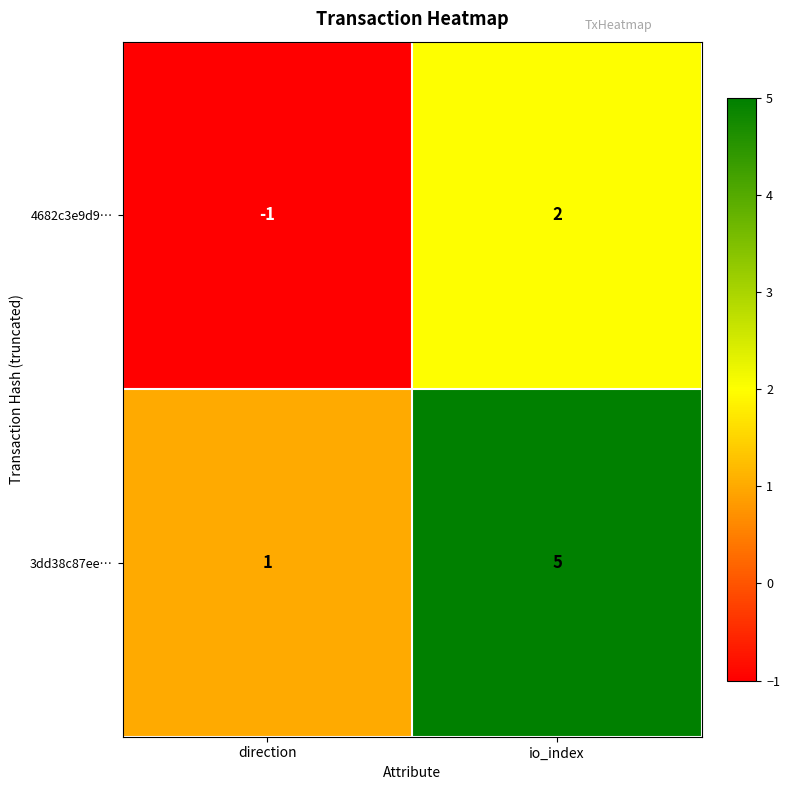

What is the maximum value shown in the chart?

5